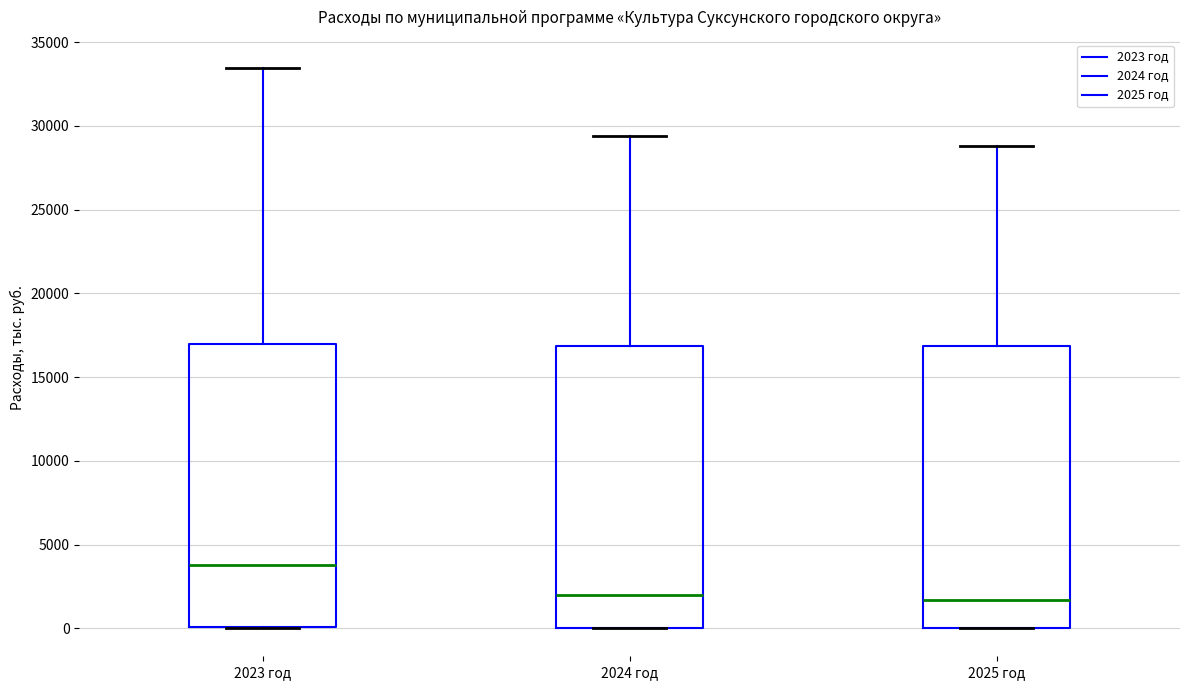

Which box's median line is the highest?

2023 год